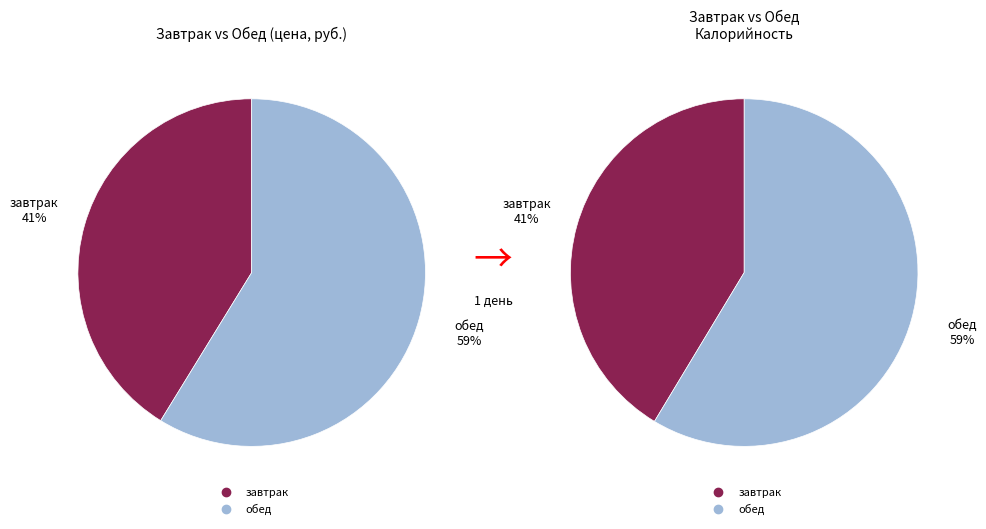

Rank the categories by value from lowest to highest.

завтрак, обед